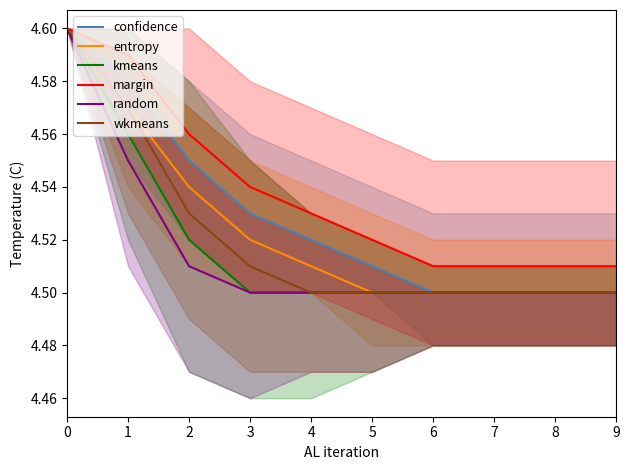

Reading right to left, extract all data points from this chart.

confidence: 9=4.5	8=4.5	7=4.5	6=4.5	5=4.5	4=4.5	3=4.5	2=4.5	1=4.6	0=4.6
entropy: 9=4.5	8=4.5	7=4.5	6=4.5	5=4.5	4=4.5	3=4.5	2=4.5	1=4.6	0=4.6
kmeans: 9=4.5	8=4.5	7=4.5	6=4.5	5=4.5	4=4.5	3=4.5	2=4.5	1=4.6	0=4.6
margin: 9=4.5	8=4.5	7=4.5	6=4.5	5=4.5	4=4.5	3=4.5	2=4.6	1=4.6	0=4.6
random: 9=4.5	8=4.5	7=4.5	6=4.5	5=4.5	4=4.5	3=4.5	2=4.5	1=4.5	0=4.6
wkmeans: 9=4.5	8=4.5	7=4.5	6=4.5	5=4.5	4=4.5	3=4.5	2=4.5	1=4.6	0=4.6